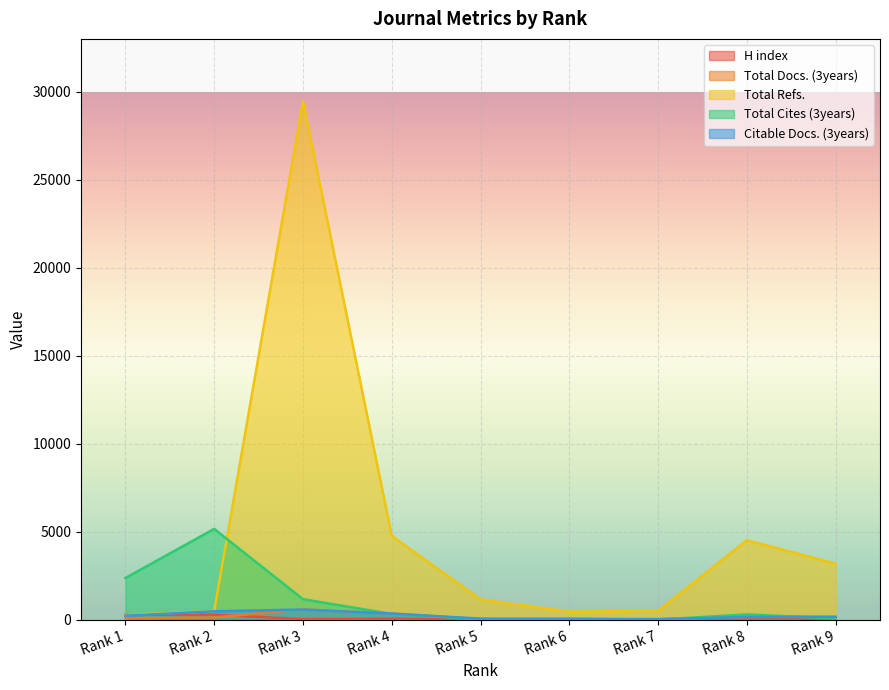

Is it true that Total Refs. equals 9955 at Rank 3?

False